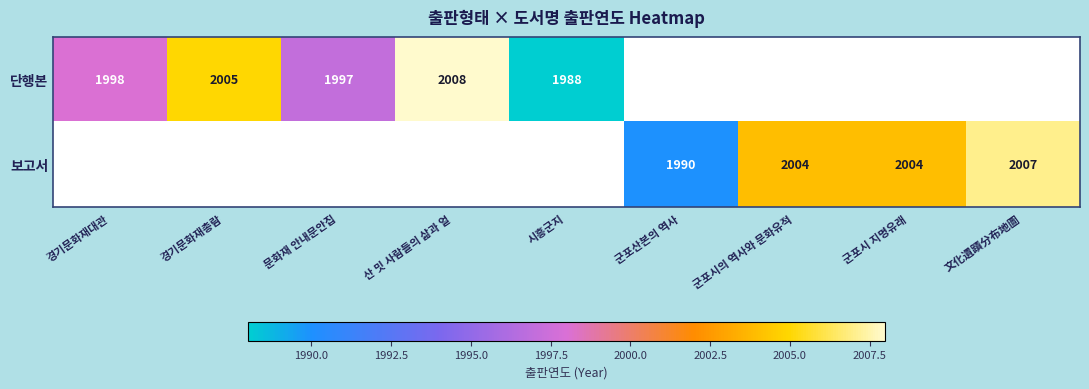

What is the difference between the 보고서 values at 군포시의 역사와 문화유적 and 군포산본의 역사?

14